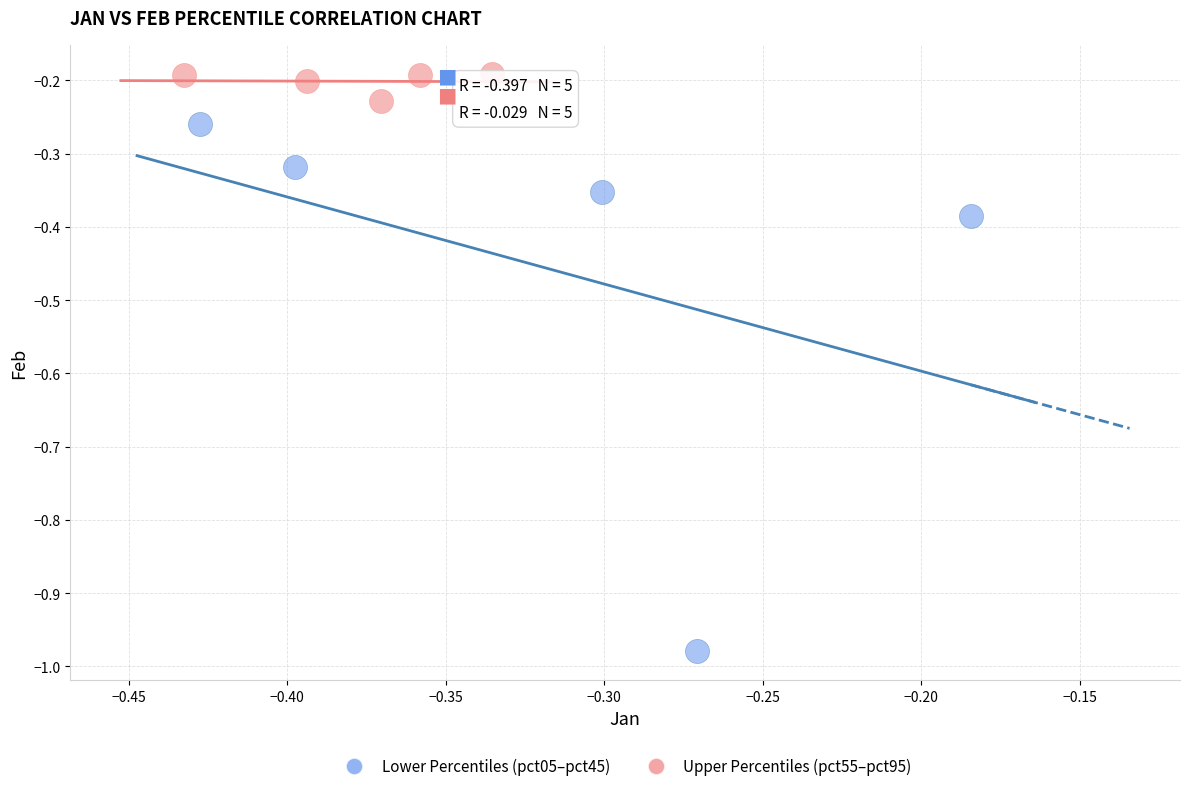

Which series reaches the minimum Y coordinate?

Lower Percentiles (pct05–pct45)